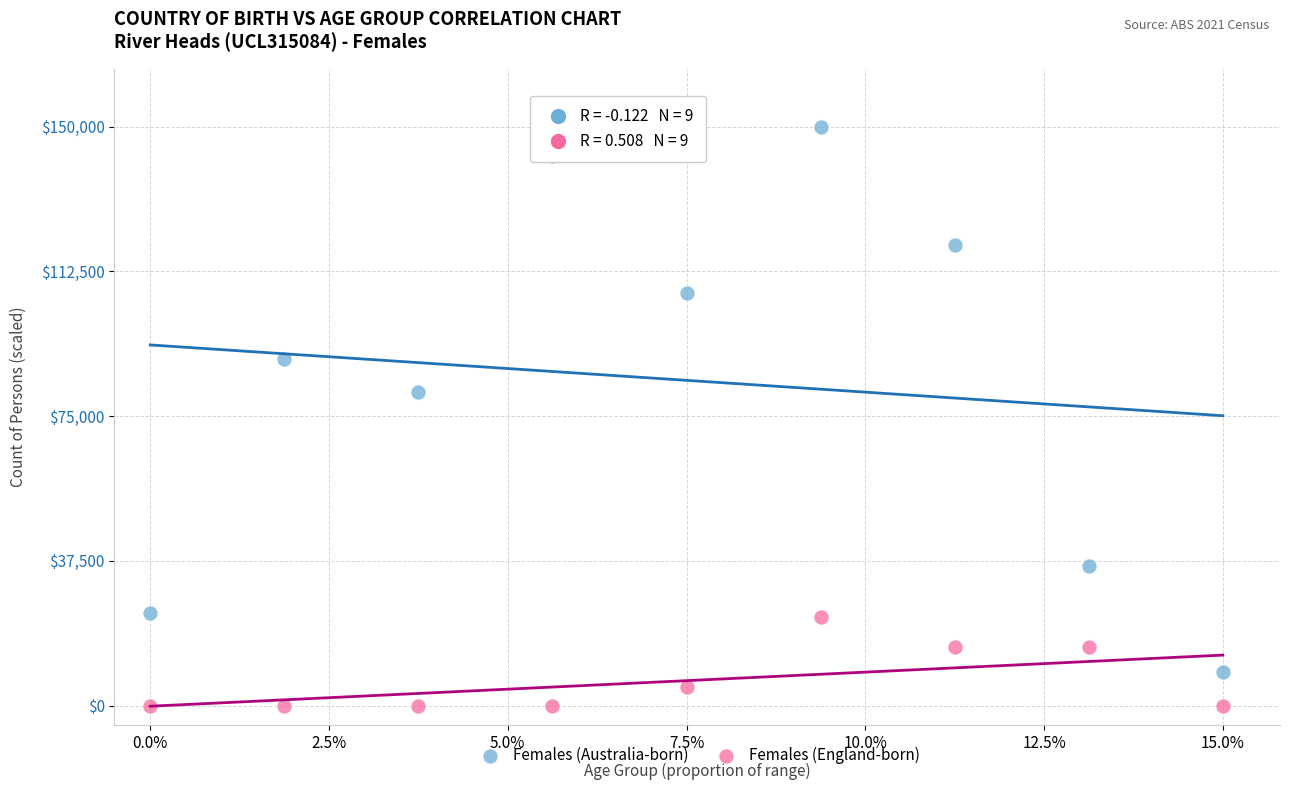

What are all the series names shown in the legend?

Females (Australia-born), Females (England-born)